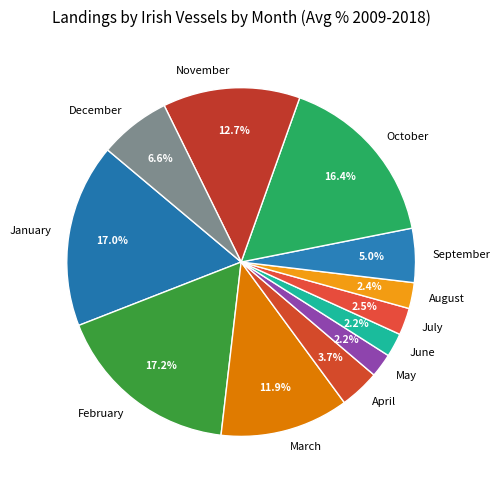

Do January and October together represent more than half of the pie?

No